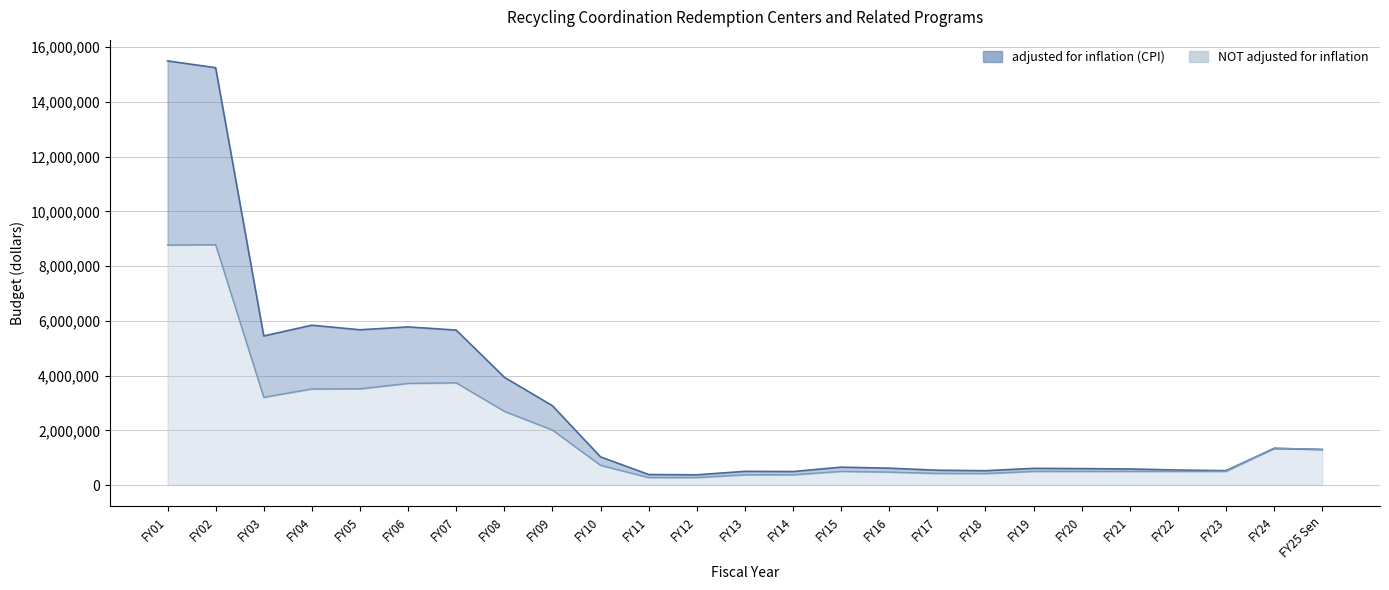

List the series in order of their peak value, highest first.

adjusted for inflation (CPI), NOT adjusted for inflation